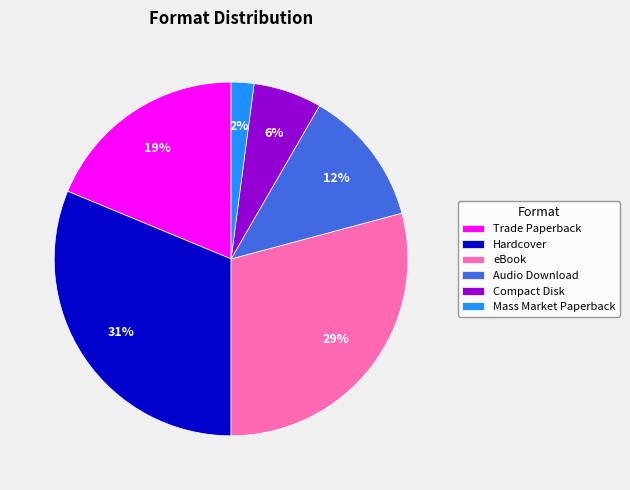

To the nearest percent, what percentage of the pie is Compact Disk?

6%